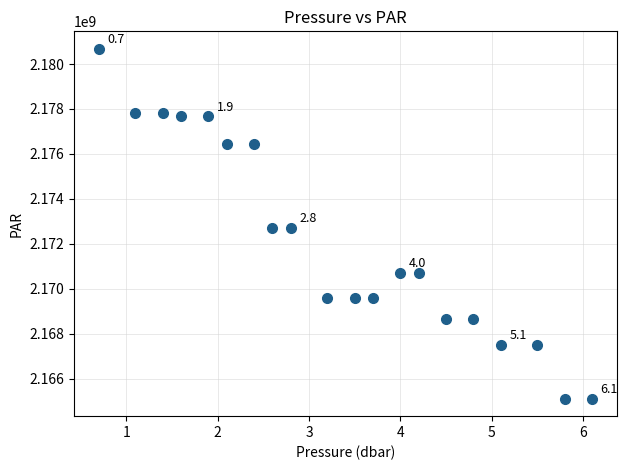

What is the range of Y values (max minus min)?

15574711